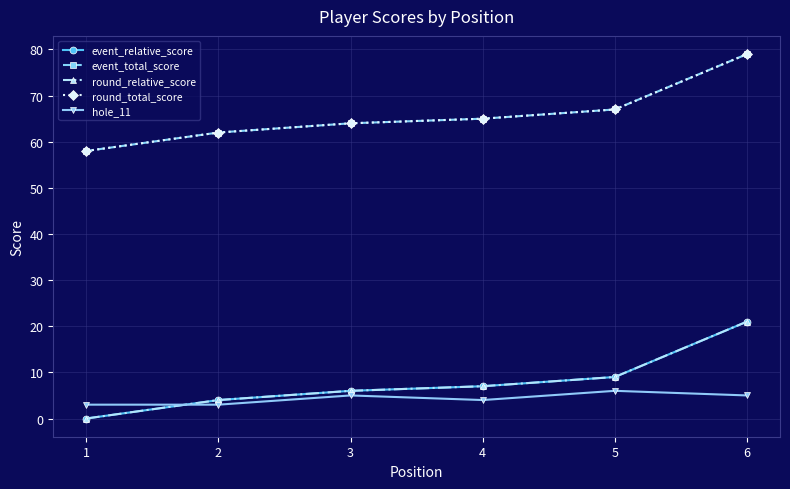

Does the chart have visible grid lines?

Yes